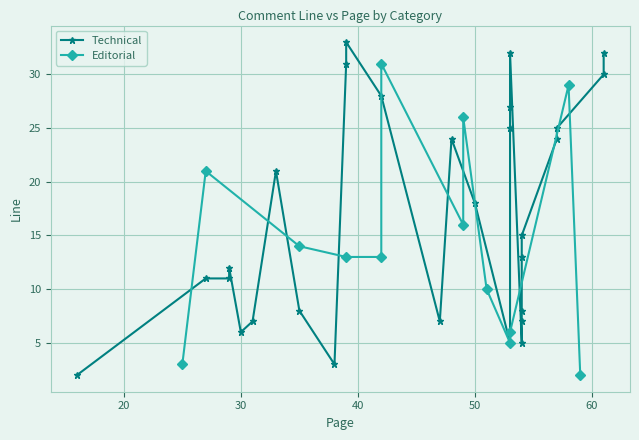

How many categories are shown in the chart?

13